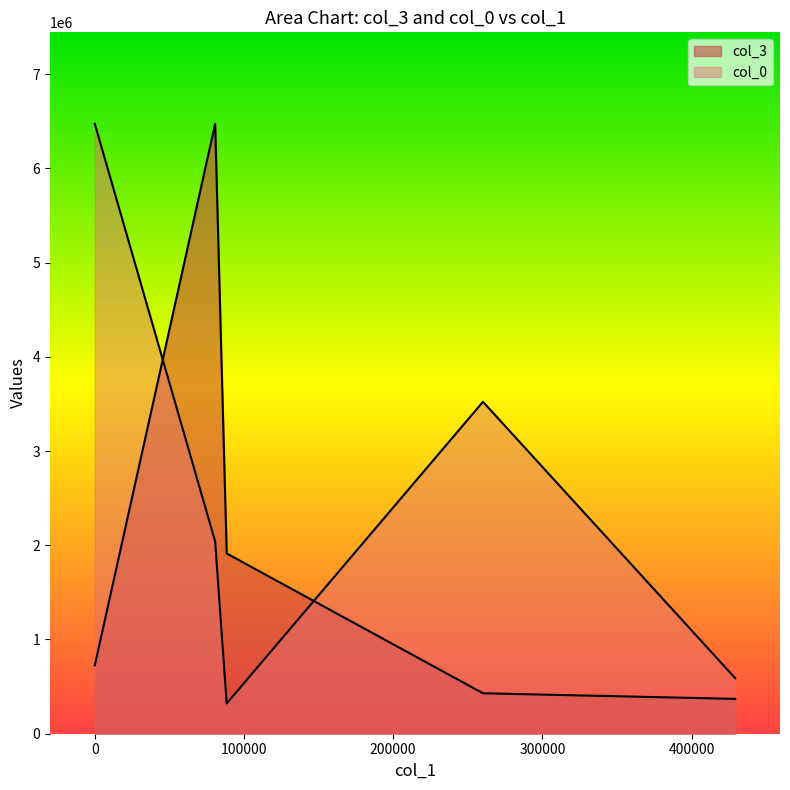

Rank the series by their average value, from lowest to highest.

col_0, col_3